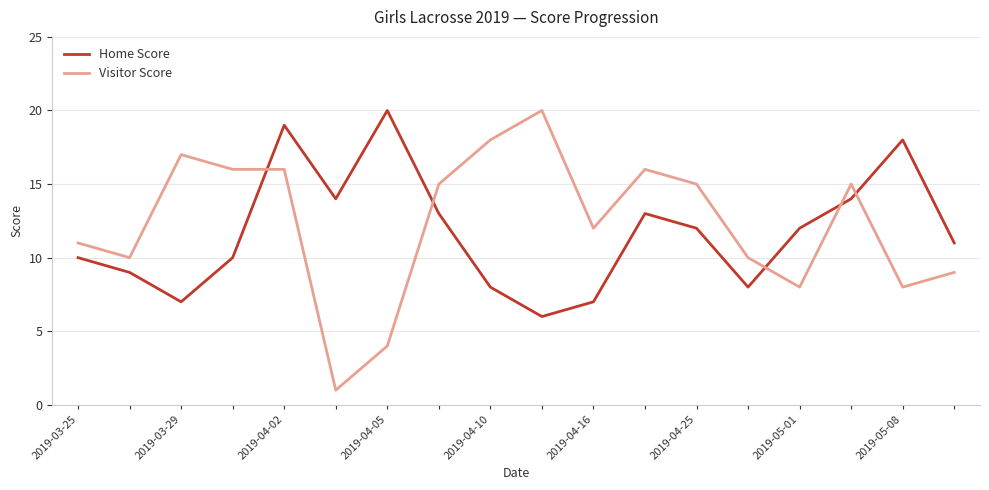

What is the difference between the maximum and minimum values in the Visitor Score series?

19